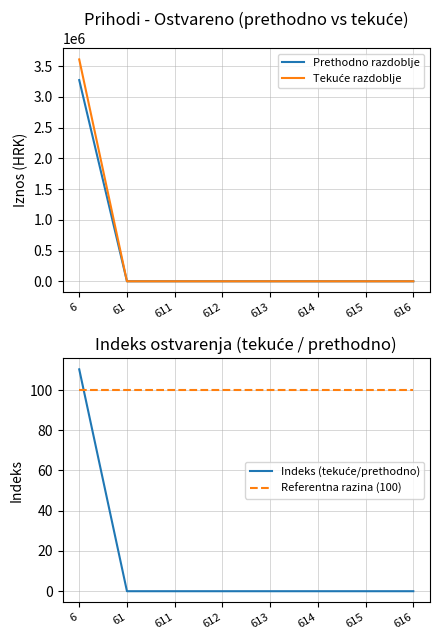

True or false: Indeks (tekuće/prethodno) and Tekuće razdoblje cross at least once.

False